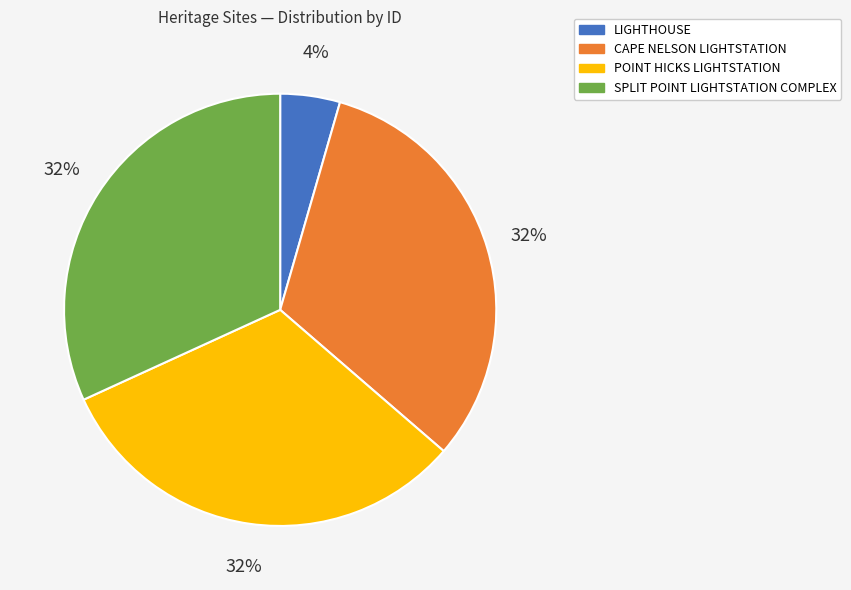

To the nearest percent, what portion does LIGHTHOUSE represent?

4%